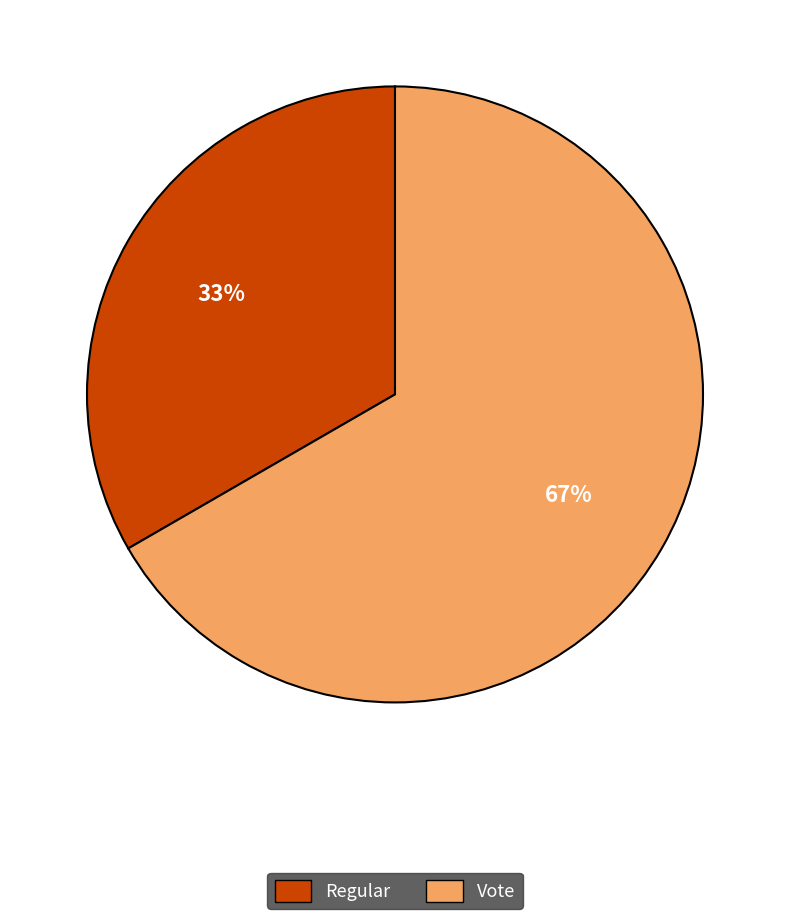

What is the ratio of the value at Vote to the value at Regular?

2.0